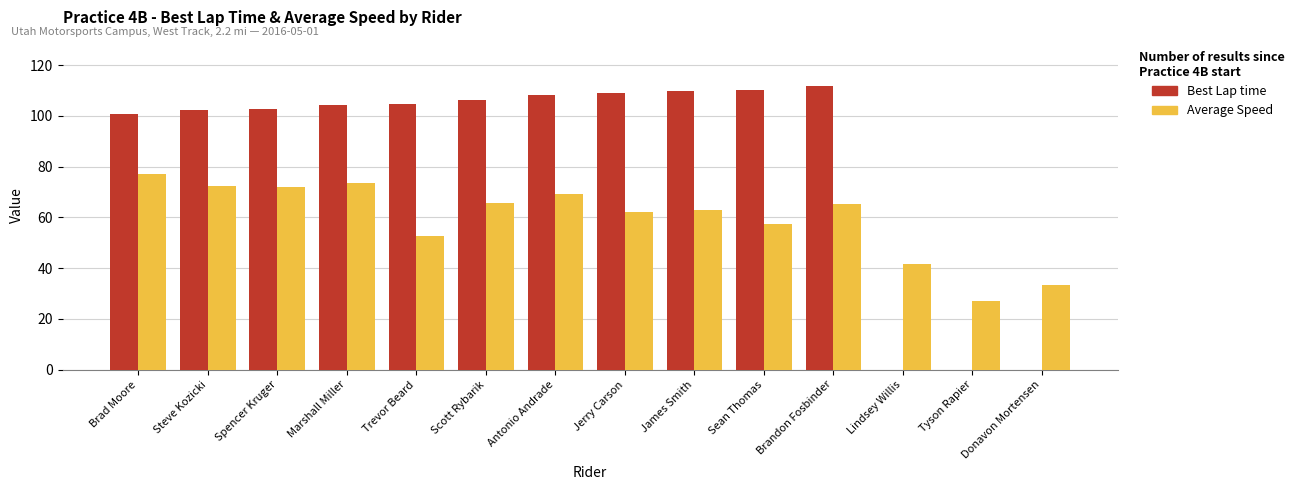

What are all the series names shown in the legend?

Best Lap time, Average Speed